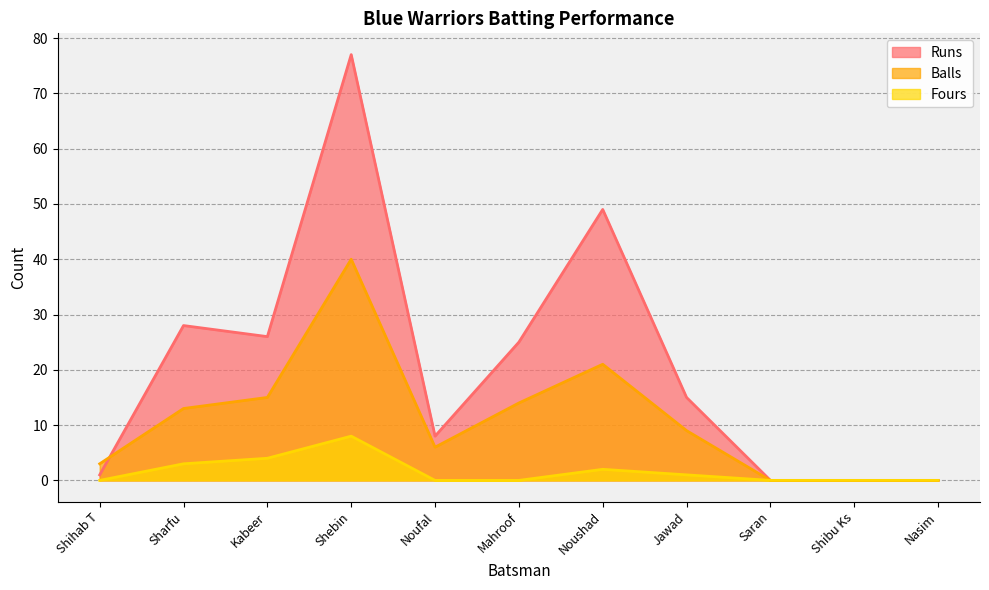

True or false: Balls and Fours cross at least once.

False